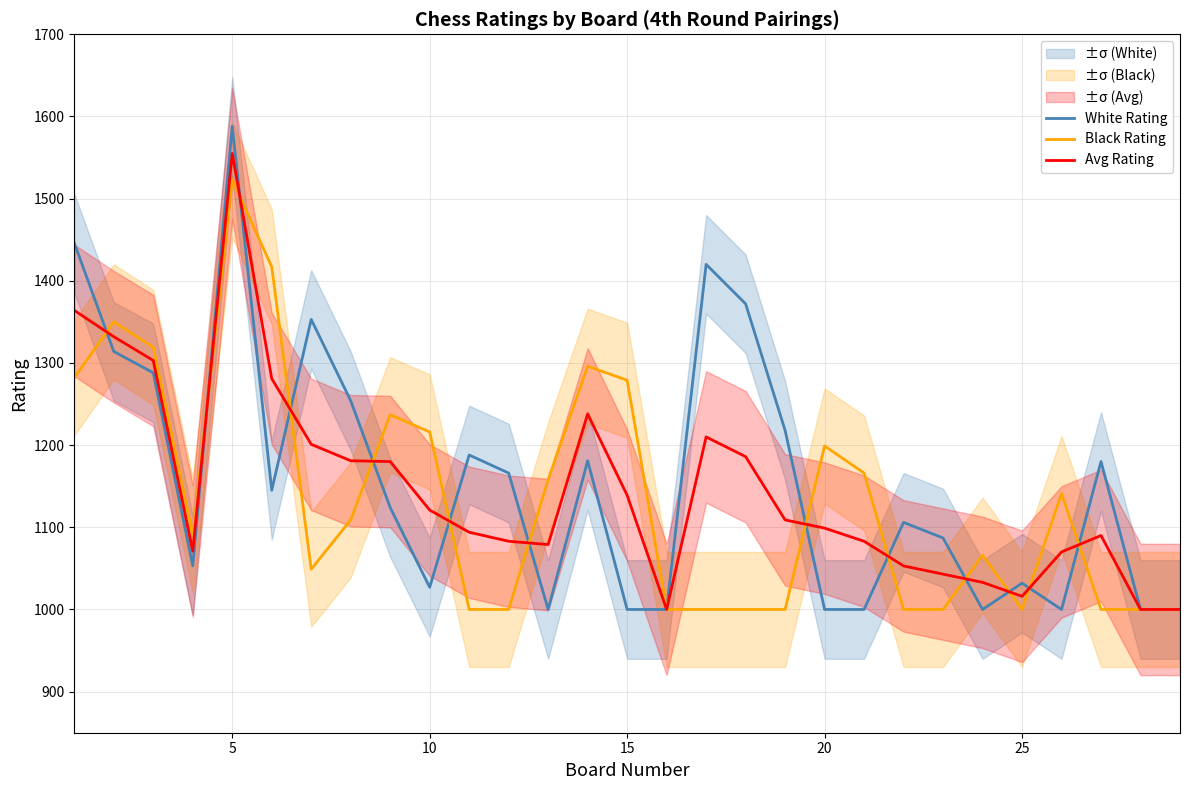

Which series ends up on top after the final intersection of Black Rating and Avg Rating?

Avg Rating